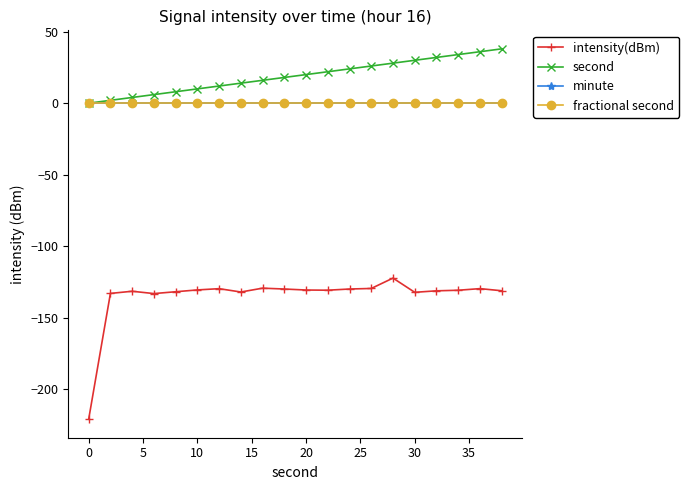

Does the chart have visible grid lines?

No